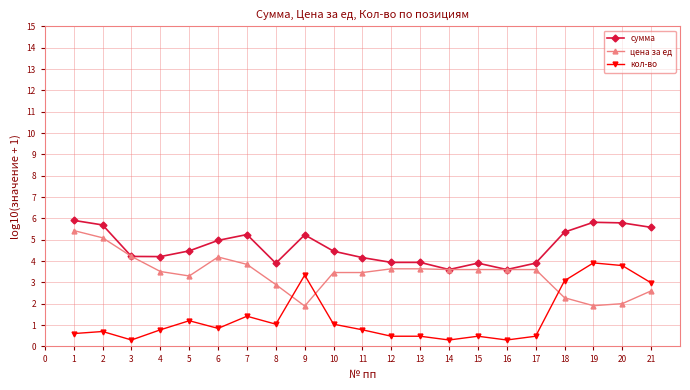

True or false: сумма and кол-во cross at least once.

False